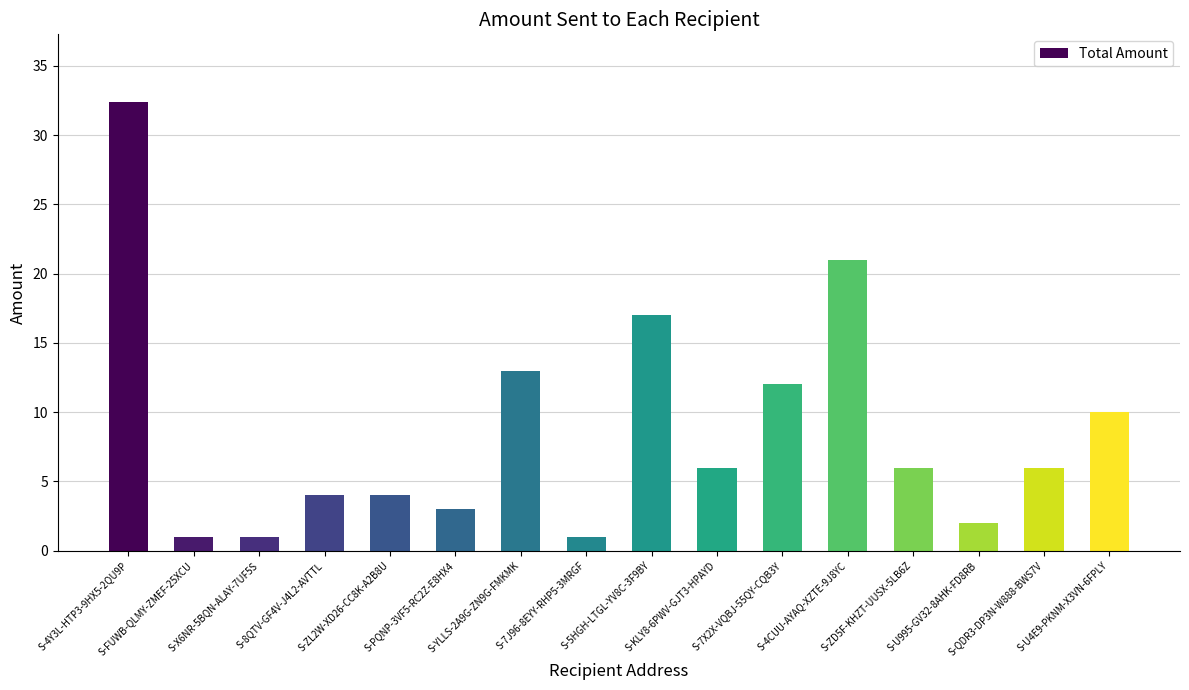

What is the difference between the maximum and second lowest values?

31.4